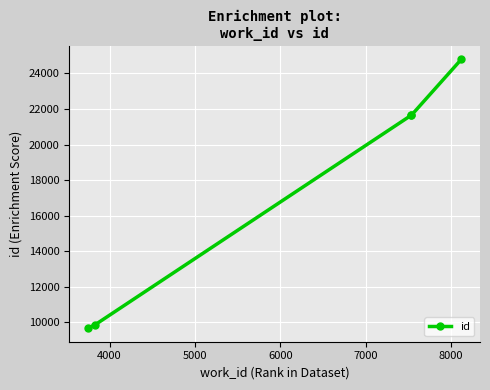

What is the value of the 5th point from the left?

24796